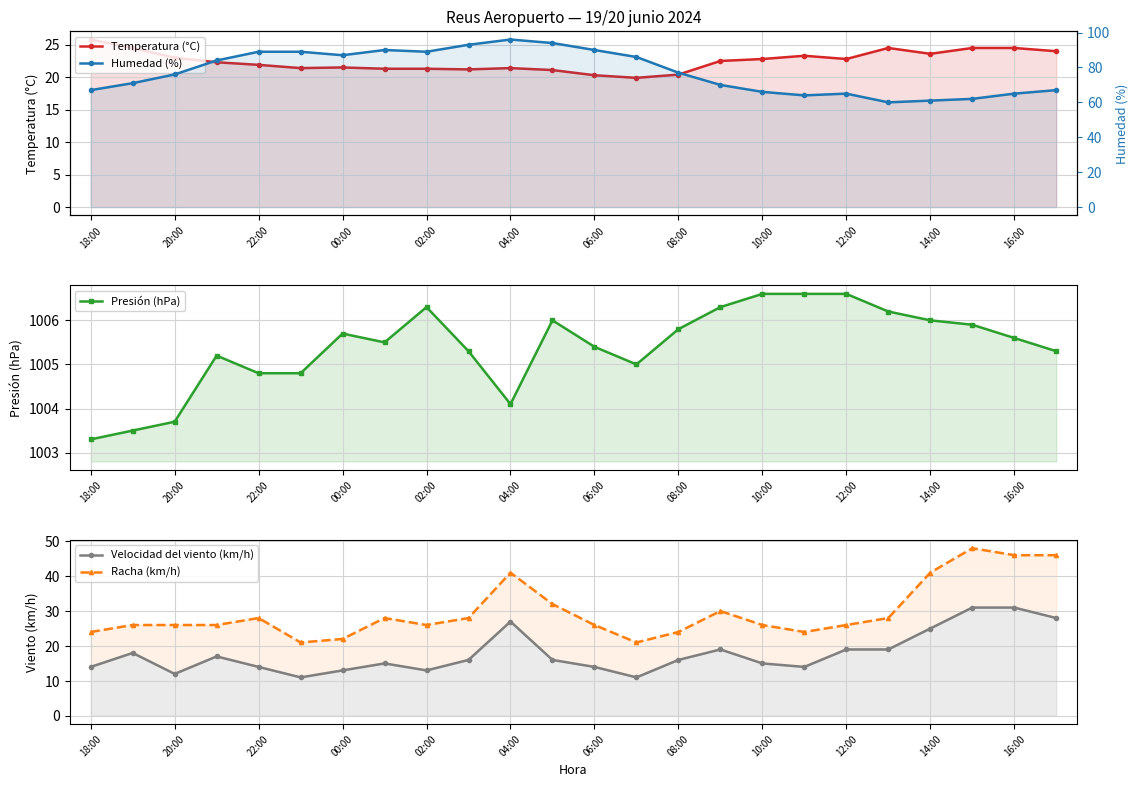

How many interior local peaks does the Presión (hPa) series have?

4